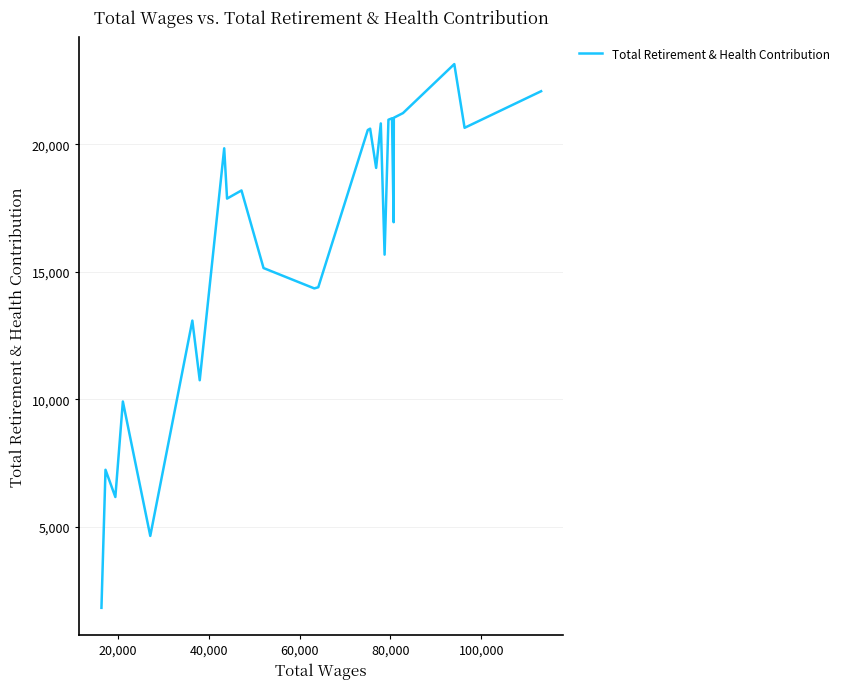

What position from the right is 60,000?

23